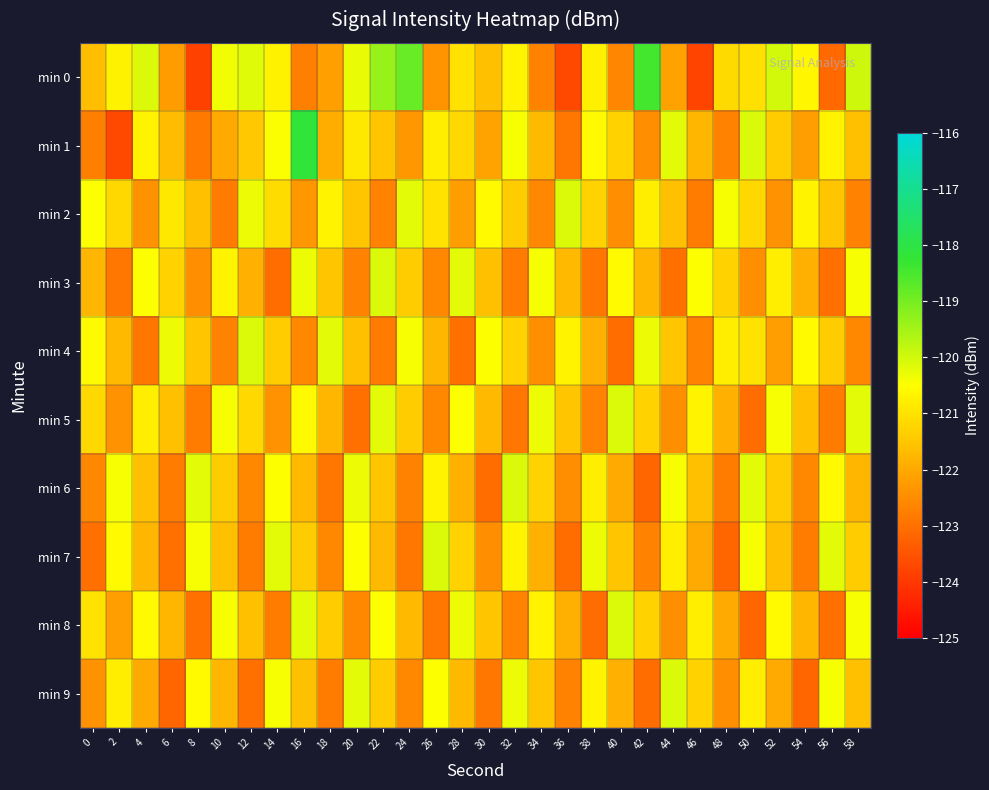

What is the spread (max minus min) of values at 30?

2.6